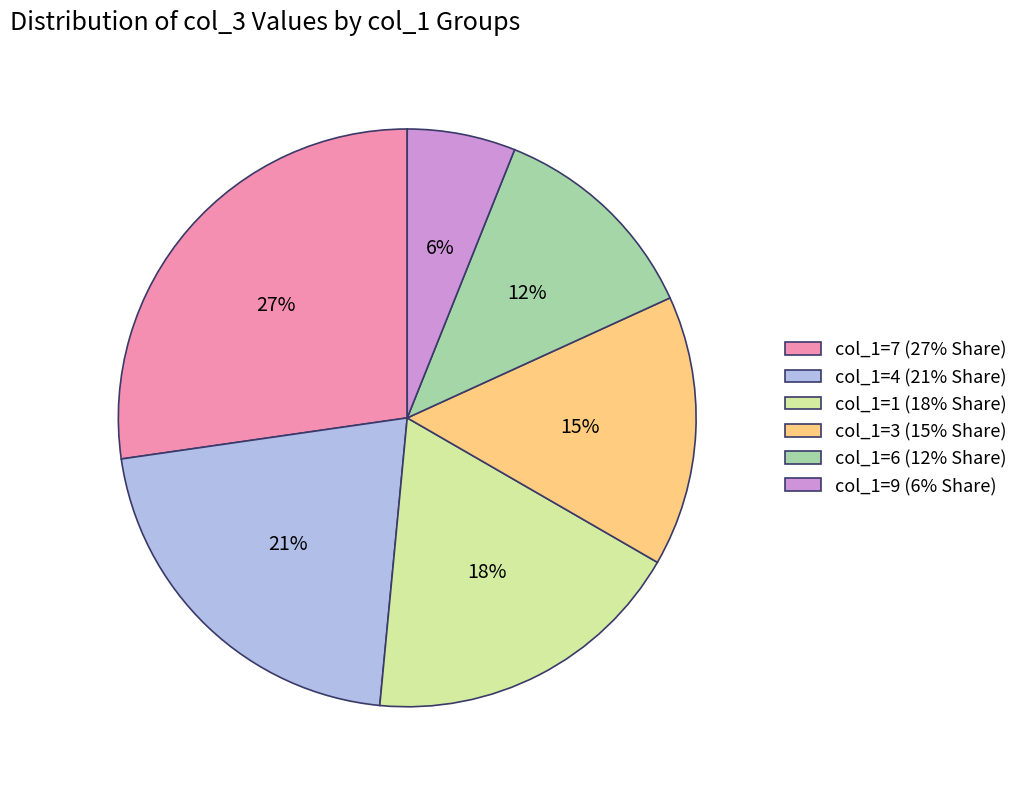

The col_1=3 (15% Share) slice represents 15% of the pie. True or false?

True